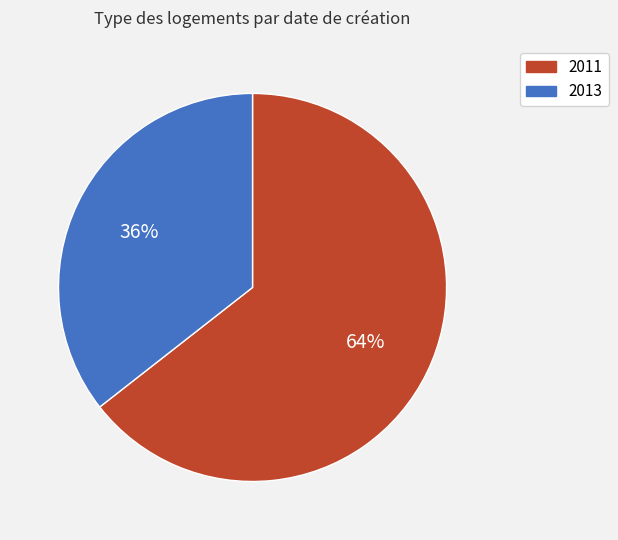

To the nearest percent, what is the average slice percentage?

50%